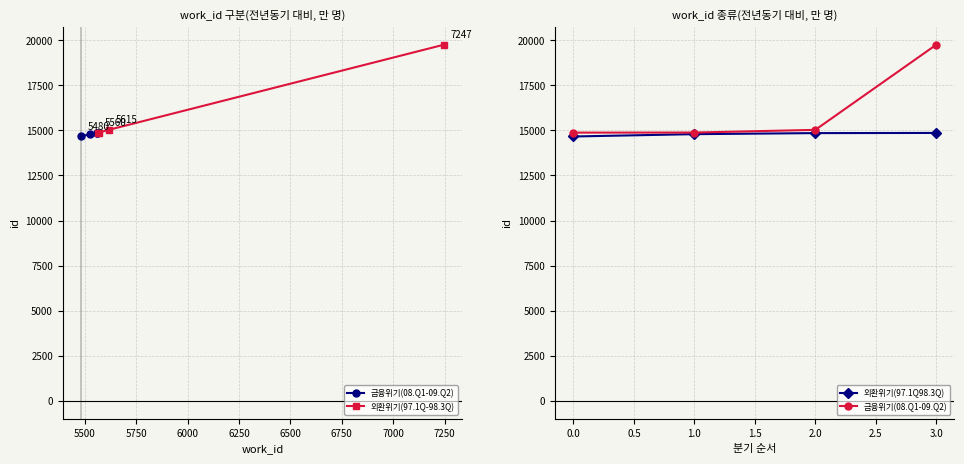

What is the average value of the 금융위기(08.Q1-09.Q2) series?

16131